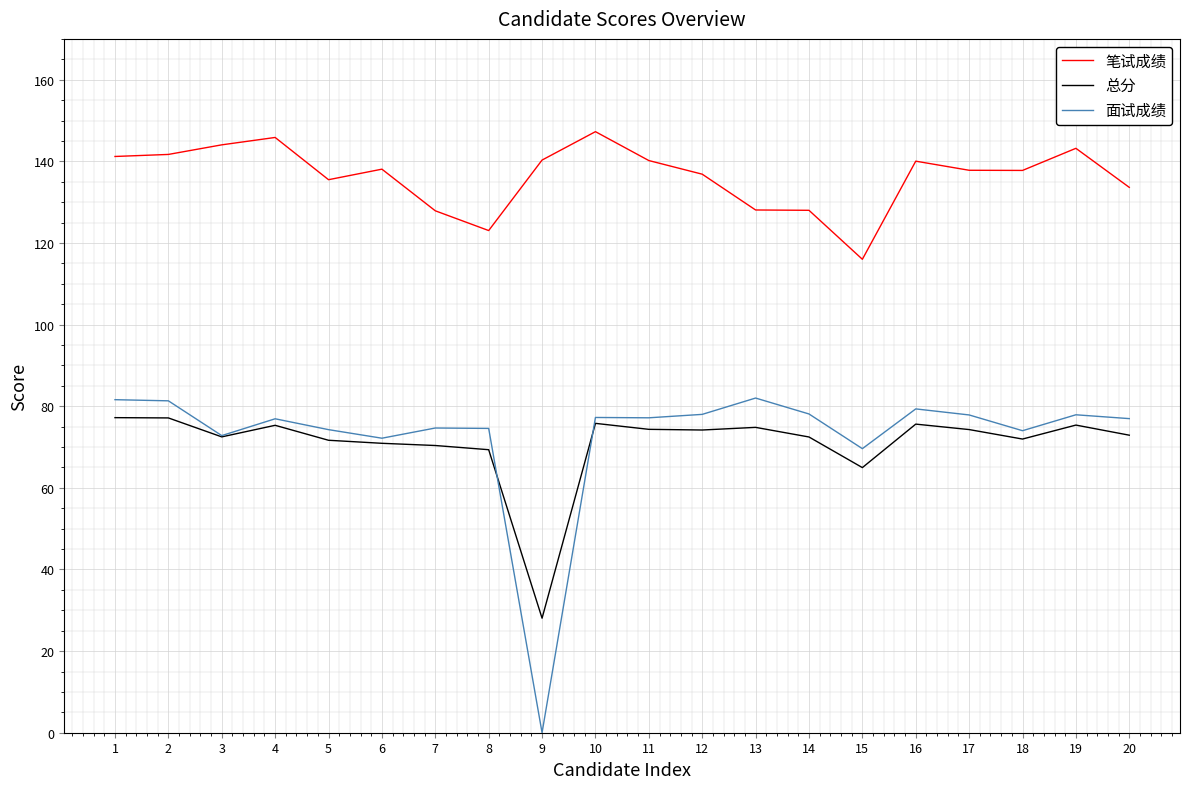

Rank the series at 15 from highest to lowest value.

笔试成绩, 面试成绩, 总分